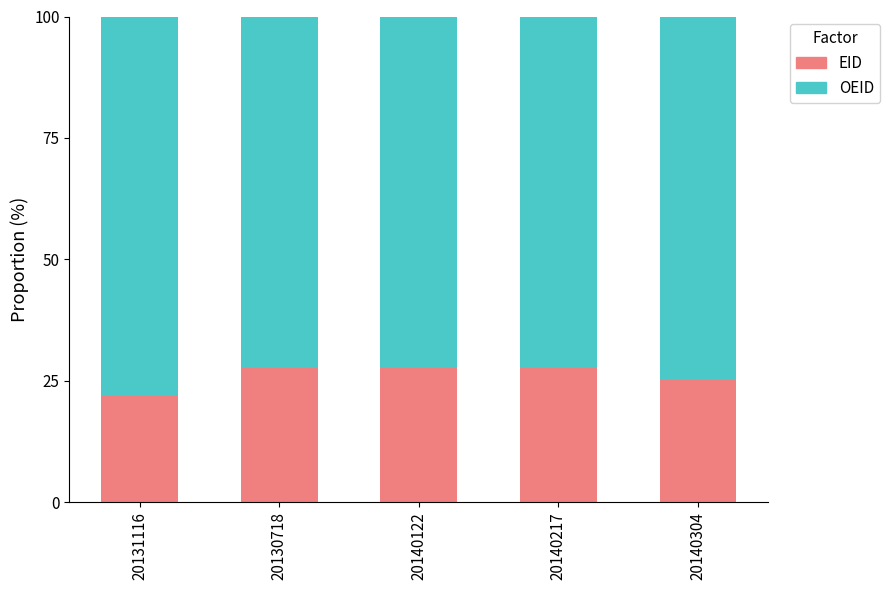

Reading left to right, list the values for the EID series.

20131116=22.0	20130718=27.6	20140122=27.6	20140217=27.6	20140304=25.2